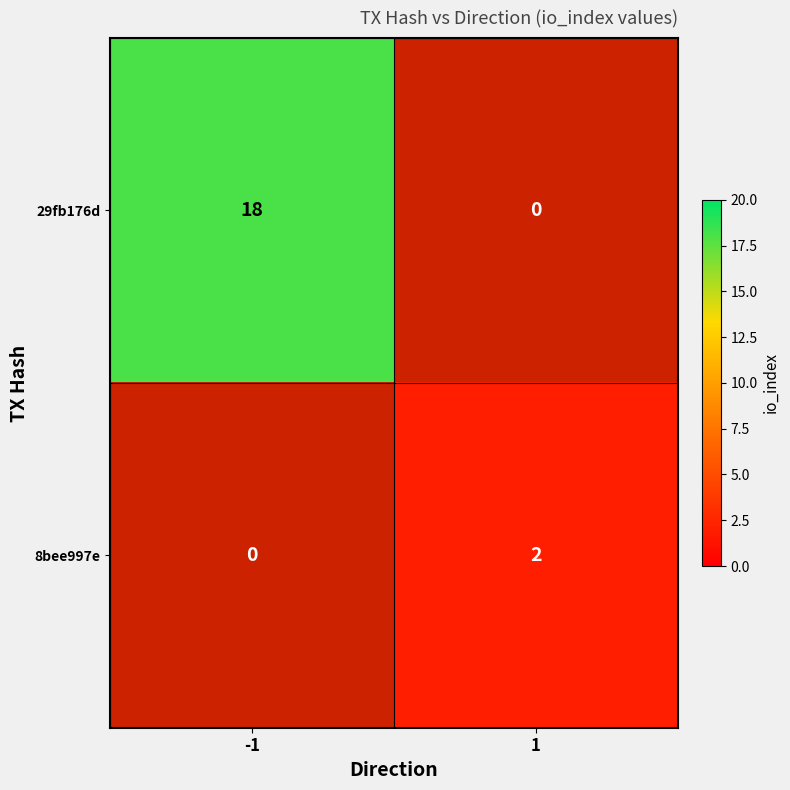

Count the 29fb176d values in the range 0 to 18.

2